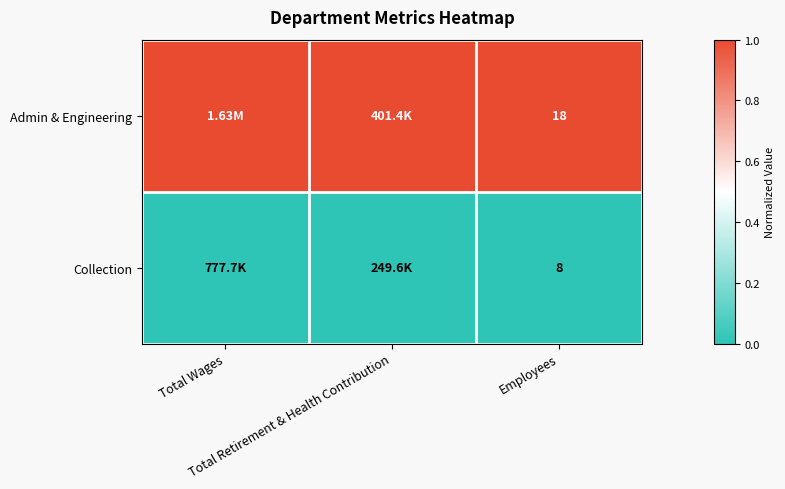

True or false: Collection has a value of 0 at Employees.

True